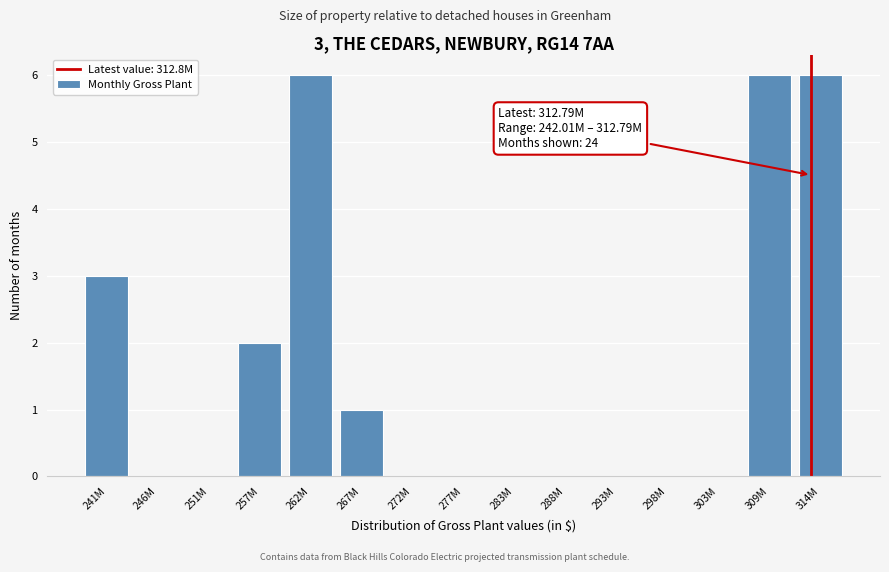

Reading right to left, list all the values displayed in this chart.

314M=6	309M=6	303M=0	298M=0	293M=0	288M=0	283M=0	277M=0	272M=0	267M=1	262M=6	257M=2	251M=0	246M=0	241M=3